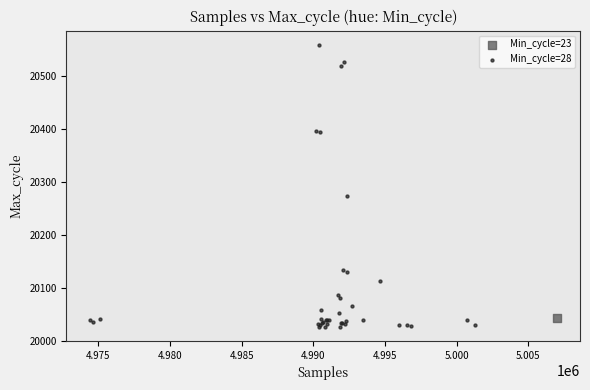

What are all the series names shown in the legend?

Min_cycle=23, Min_cycle=28